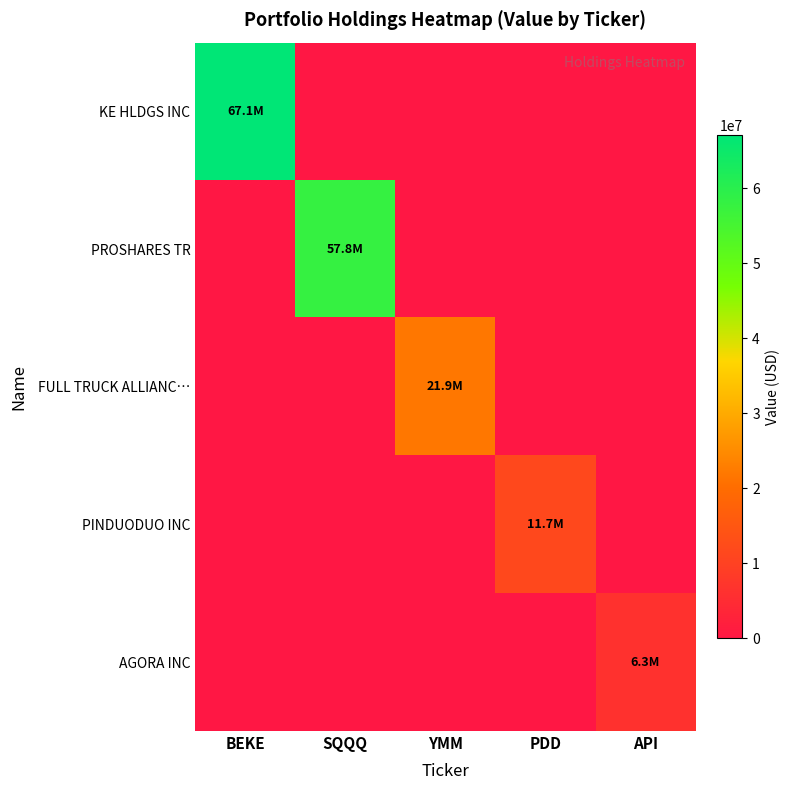

Rank the series by their maximum value, from highest to lowest.

KE HLDGS INC, PROSHARES TR, FULL TRUCK ALLIANC…, PINDUODUO INC, AGORA INC